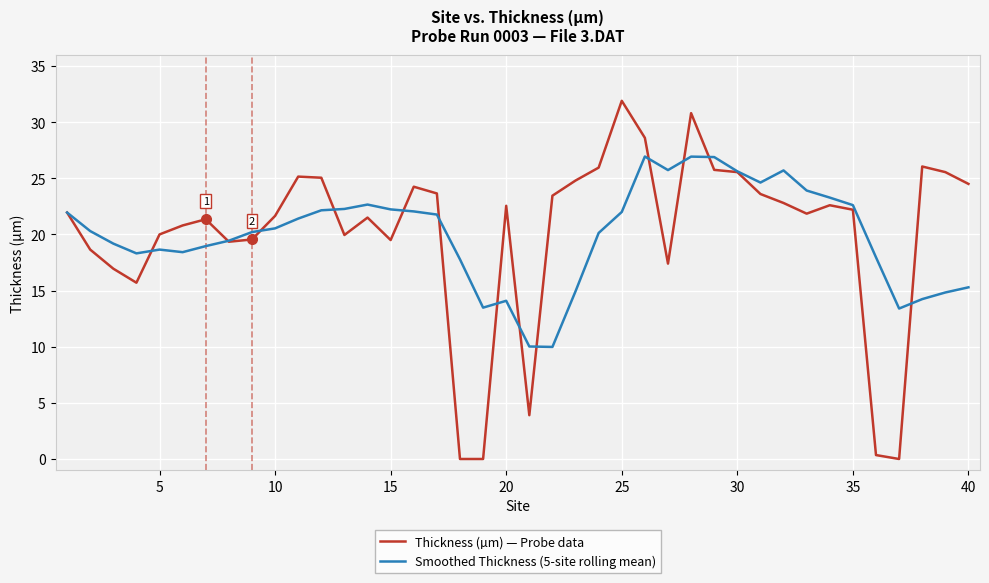

Which series has the widest spread of values?

Thickness (µm) — Probe data